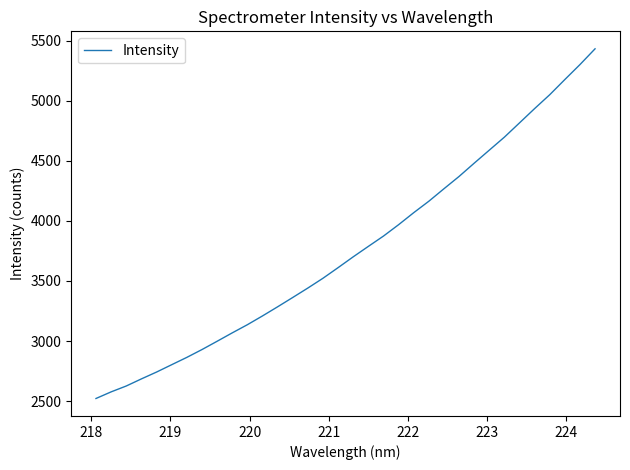

What is the difference between the maximum and minimum values?

2909.1